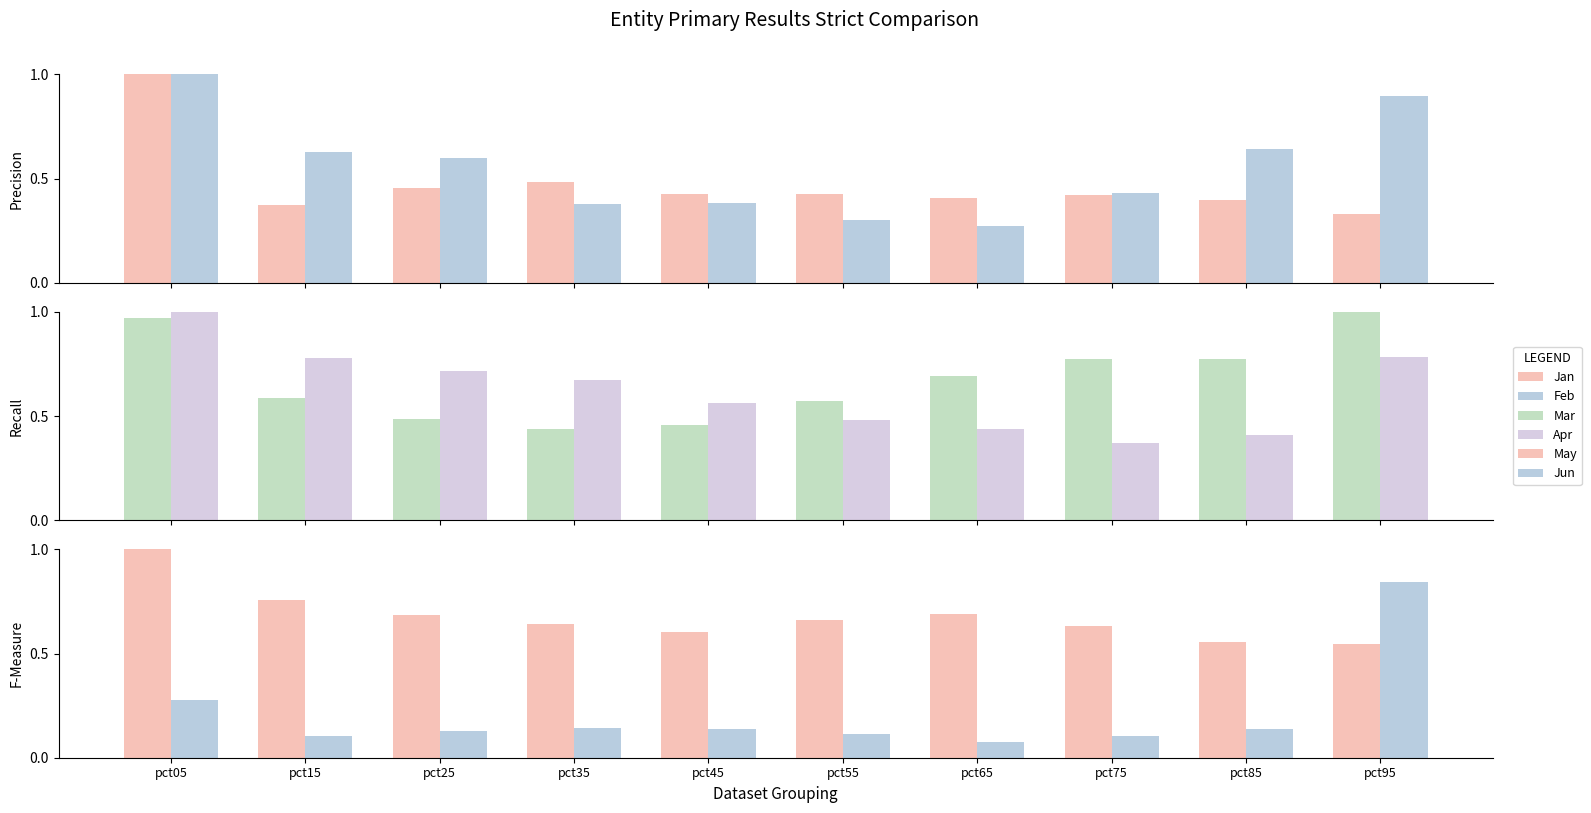

True or false: Mar has a value of 0.4 at pct35.

True